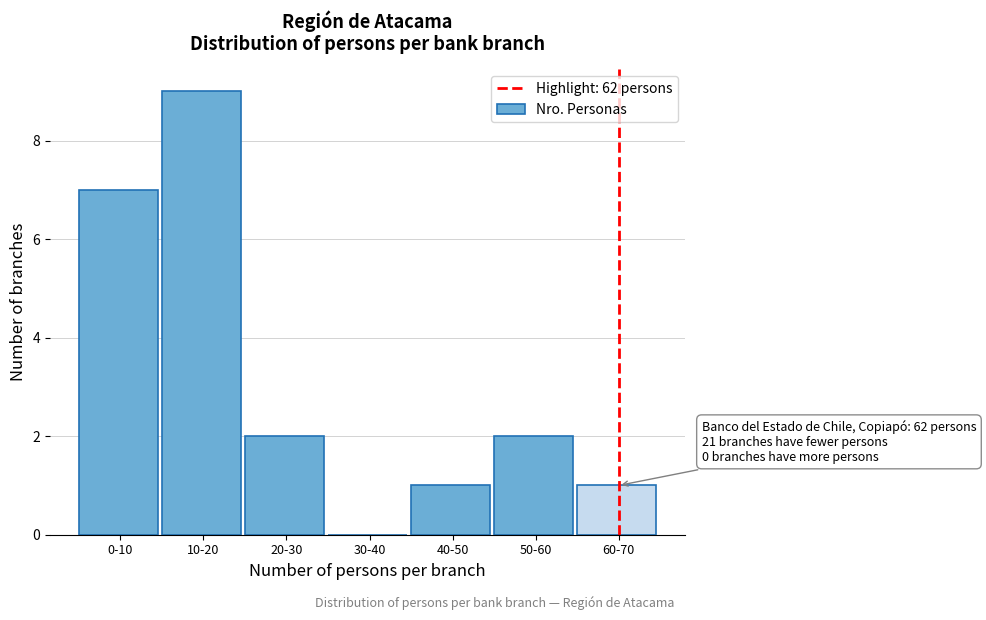

Reading left to right, extract all data points from this chart.

0-10=7	10-20=9	20-30=2	30-40=0	40-50=1	50-60=2	60-70=1